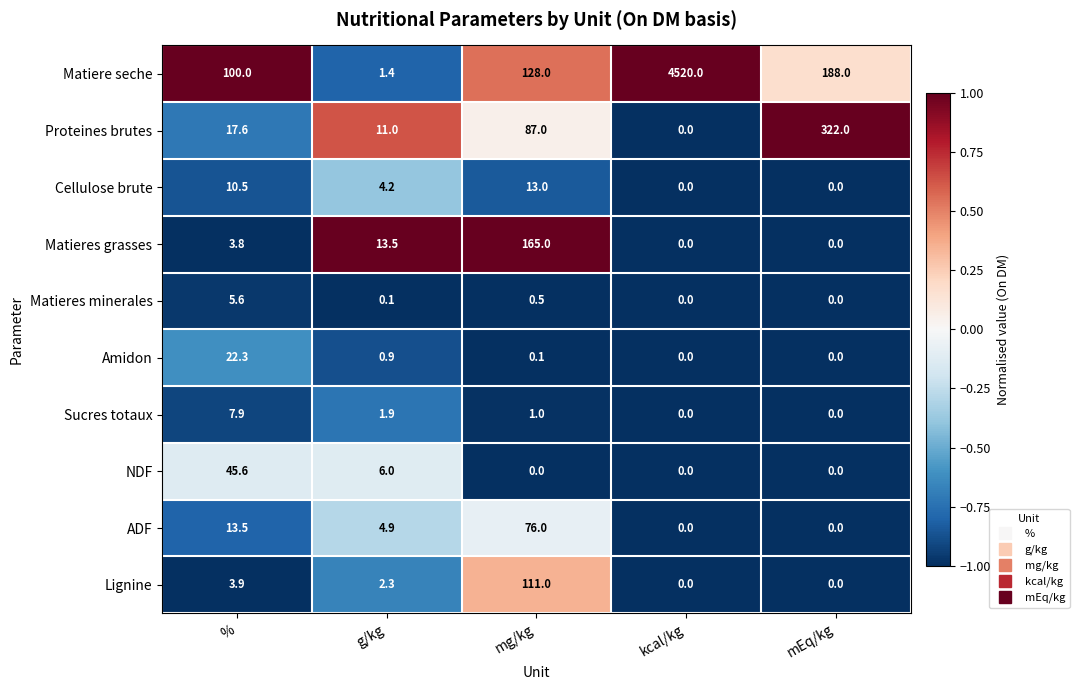

What is the total value across all series at kcal/kg?

4520.0